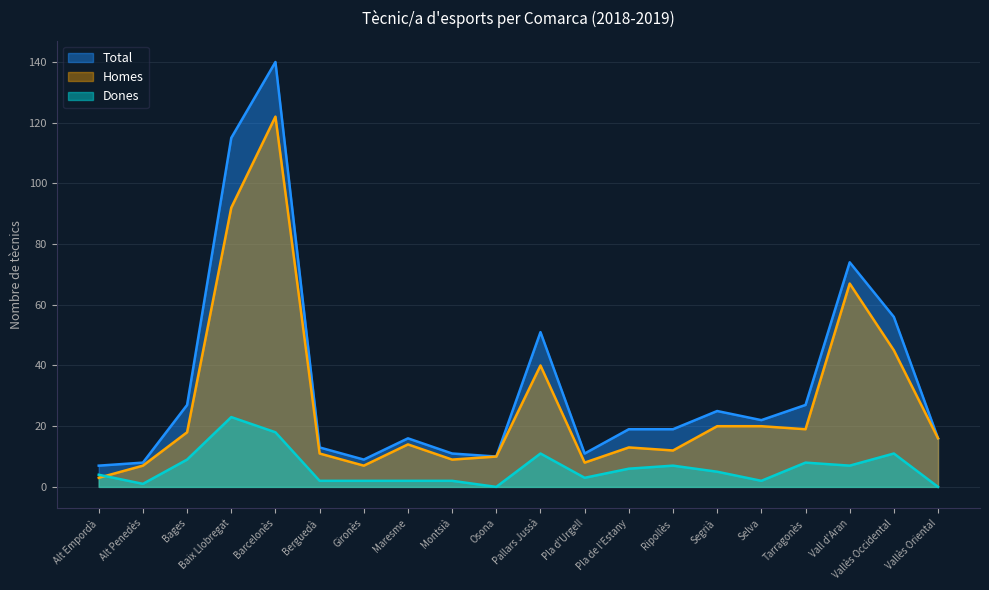

Reading left to right, transcribe all the data shown in this chart.

Homes: 3	7	18	92	122	11	7	14	9	10	40	8	13	12	20	20	19	67	45	16
Dones: 4	1	9	23	18	2	2	2	2	0	11	3	6	7	5	2	8	7	11	0
Total: 7	8	27	115	140	13	9	16	11	10	51	11	19	19	25	22	27	74	56	16